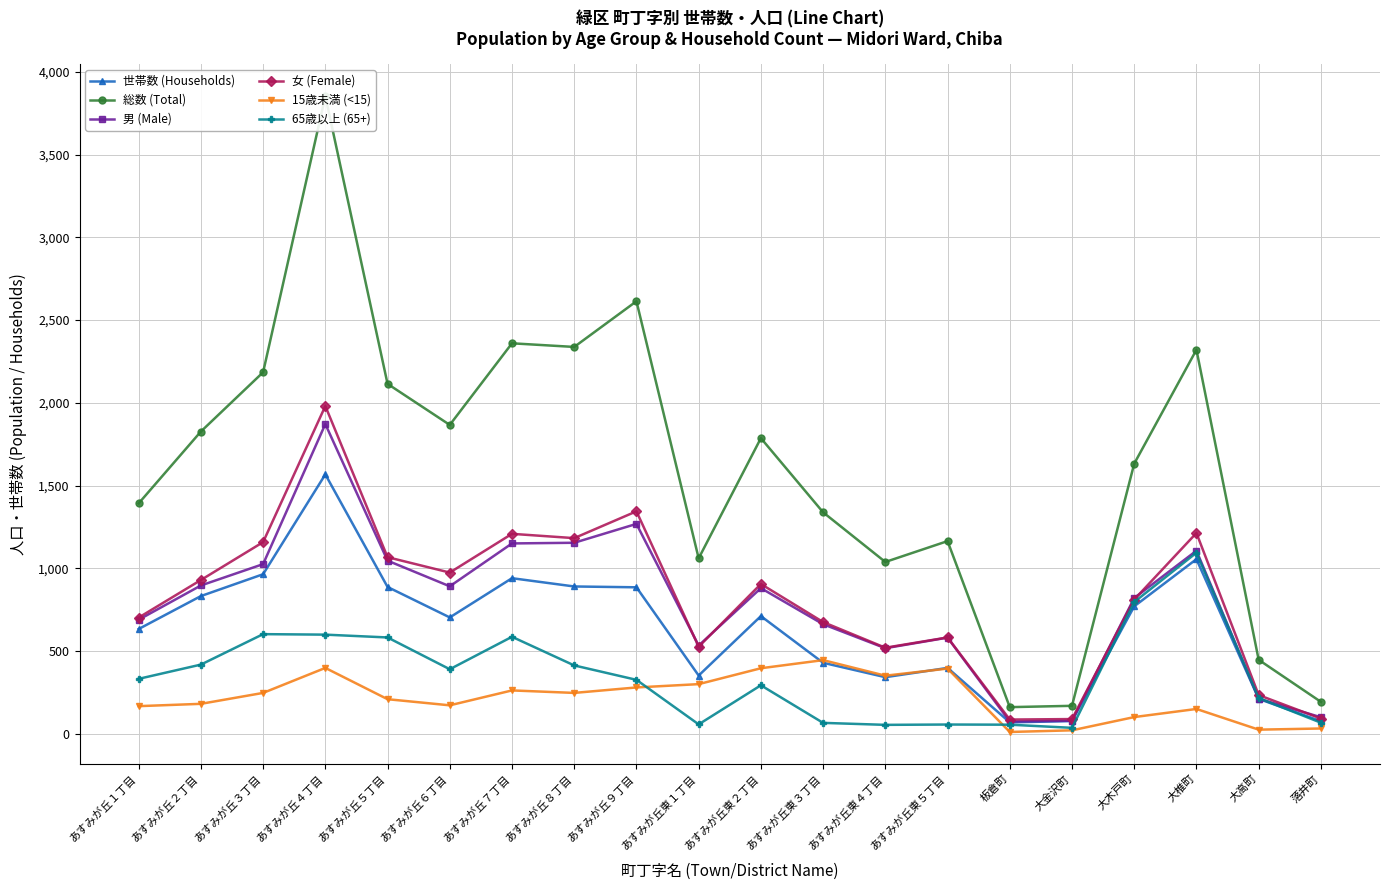

Between 大高町 and あすみが丘２丁目, which is larger?

あすみが丘２丁目